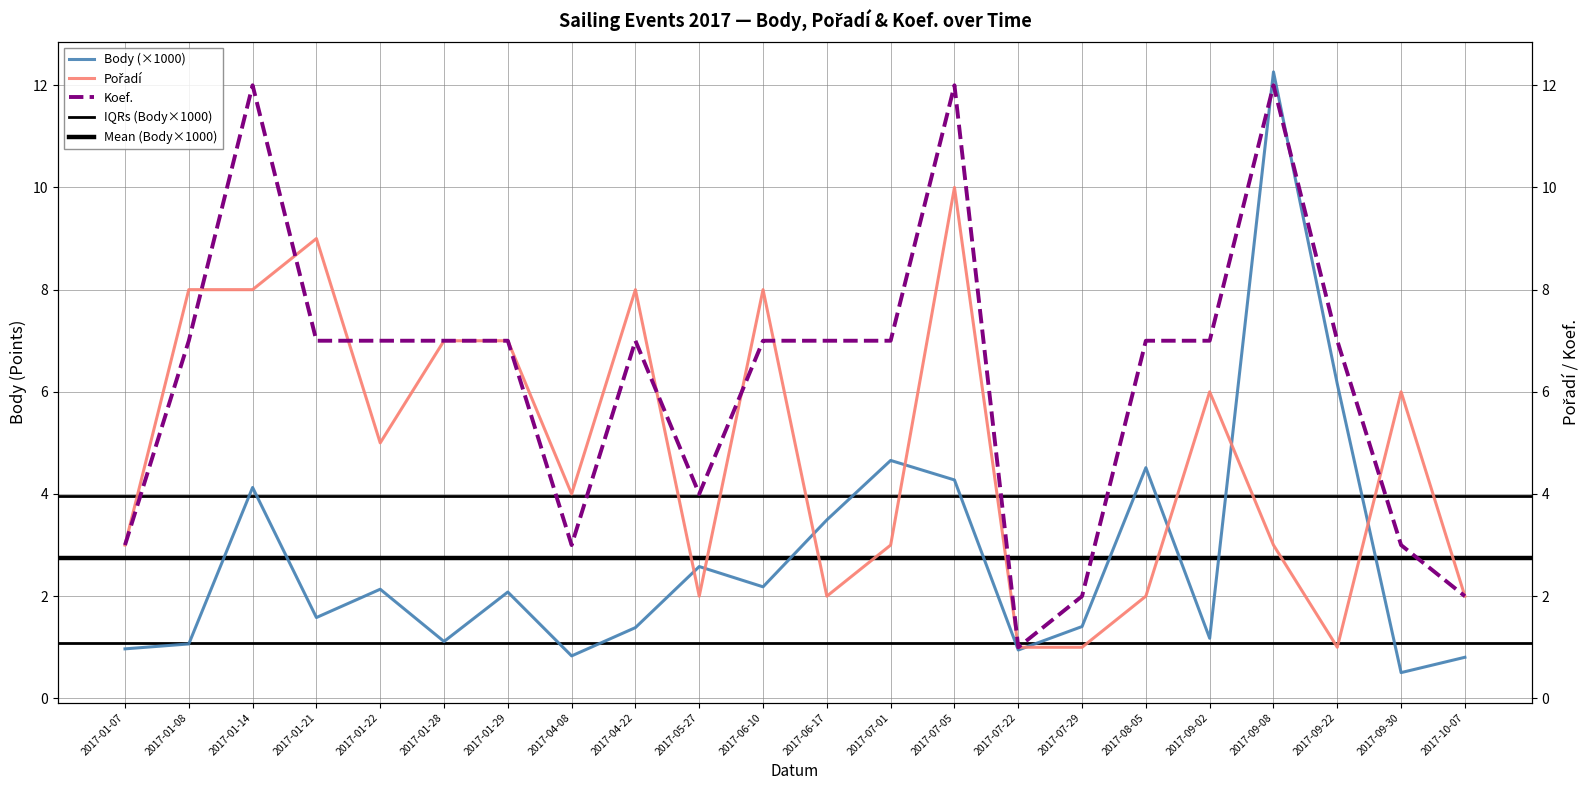

The Koef. series shows 7.0 at 2017-01-29. True or false?

True